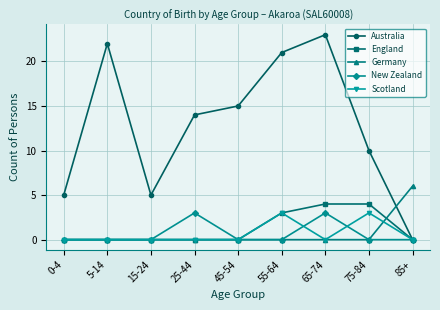

At which category is the sum across all series the highest?

65-74